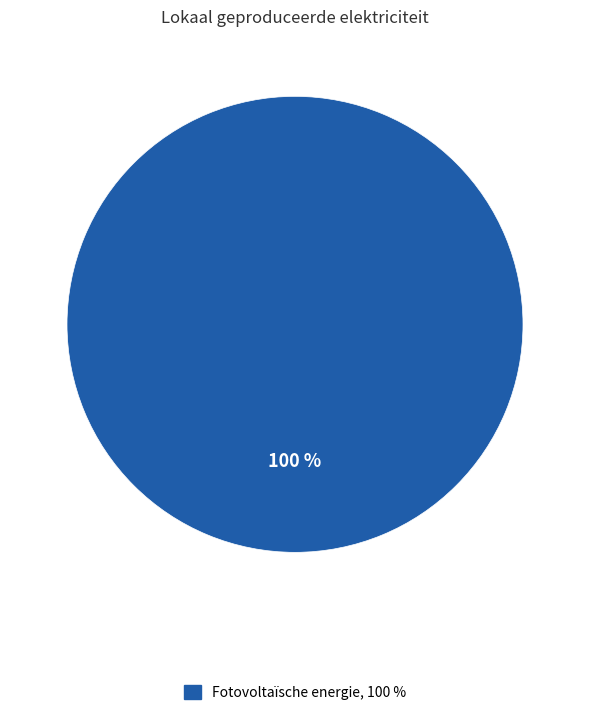

Does any single category account for the majority?

Yes